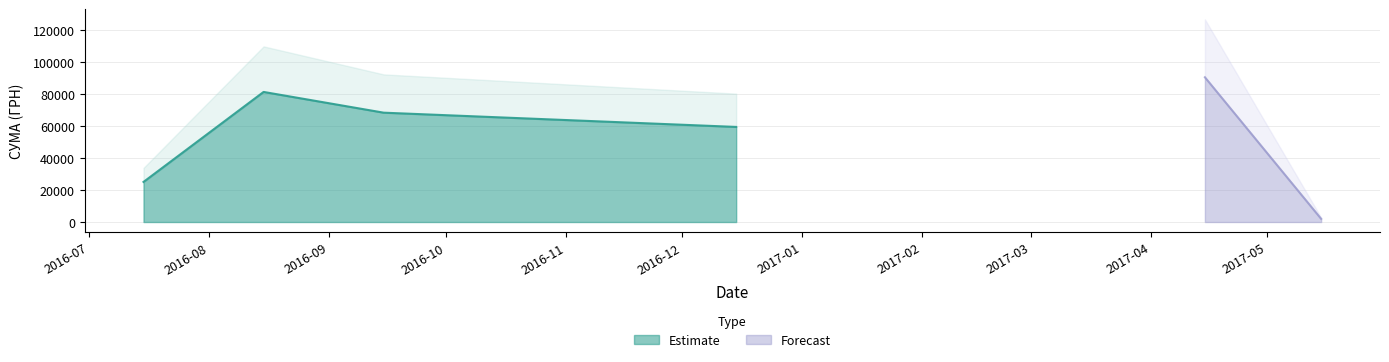

True or false: Estimate has more than 2 interior local peaks.

False